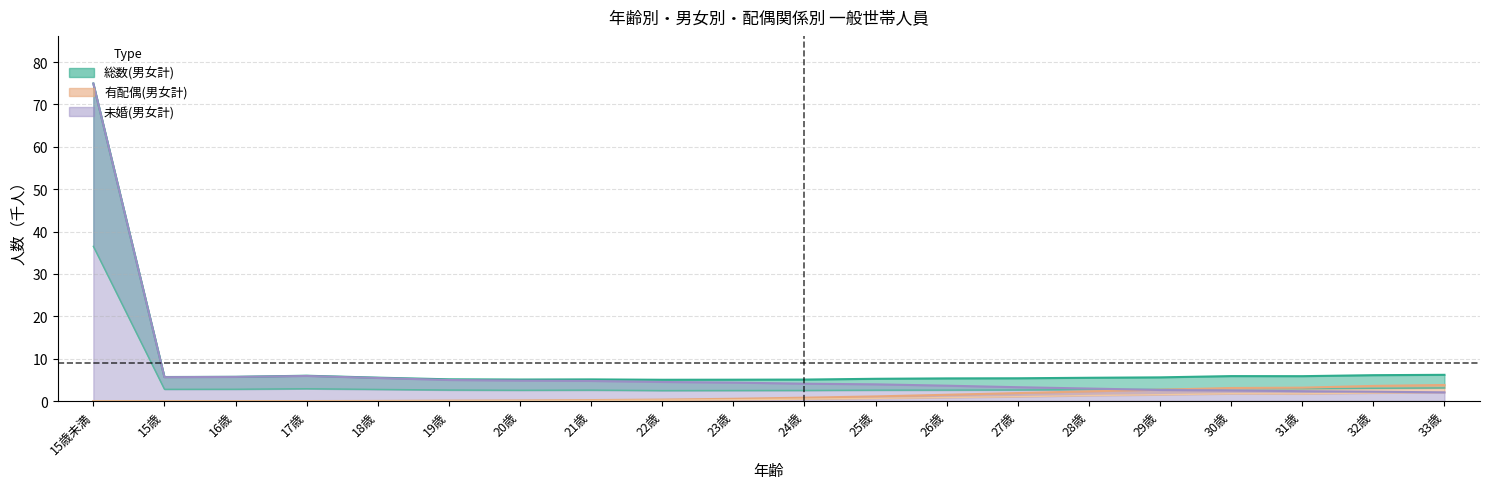

True or false: 総数(男女計) and 有配偶(女性) cross at least once.

False